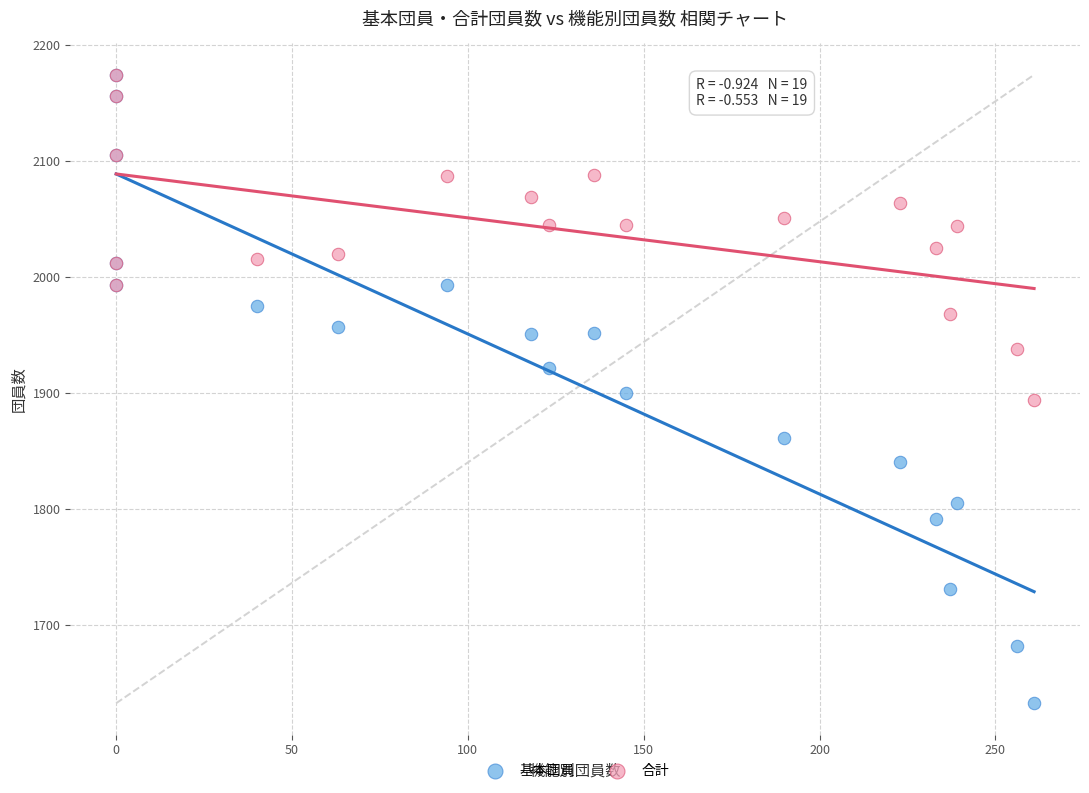

What are all the series names shown in the legend?

基本団員, 合計